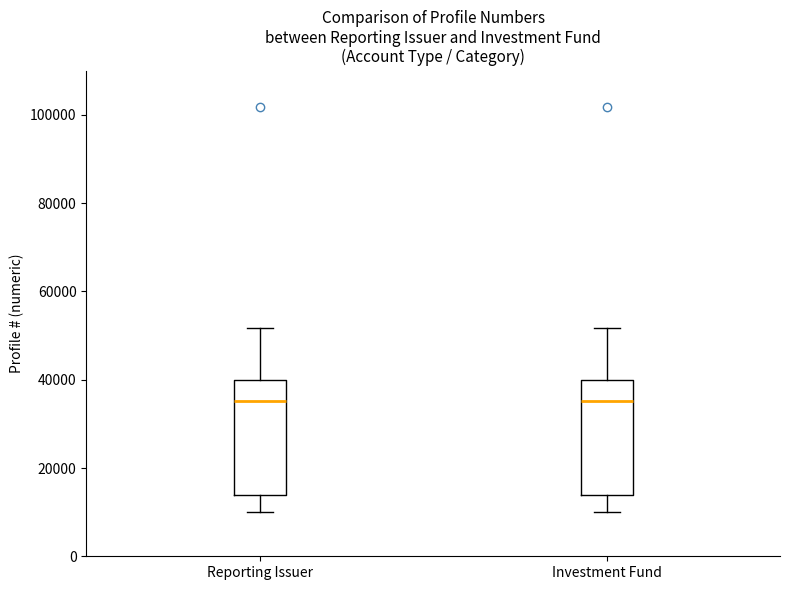

Reading left to right, read every box against the y-axis: the position of its median line, the range the box covers, and the ends of its whiskers. The values are not printed on the chart, so give them approximately, as read against the axis.

Reporting Issuer: median 36000, box 14000 to 40000, whiskers 10000 to 52000
Investment Fund: median 36000, box 14000 to 40000, whiskers 10000 to 52000